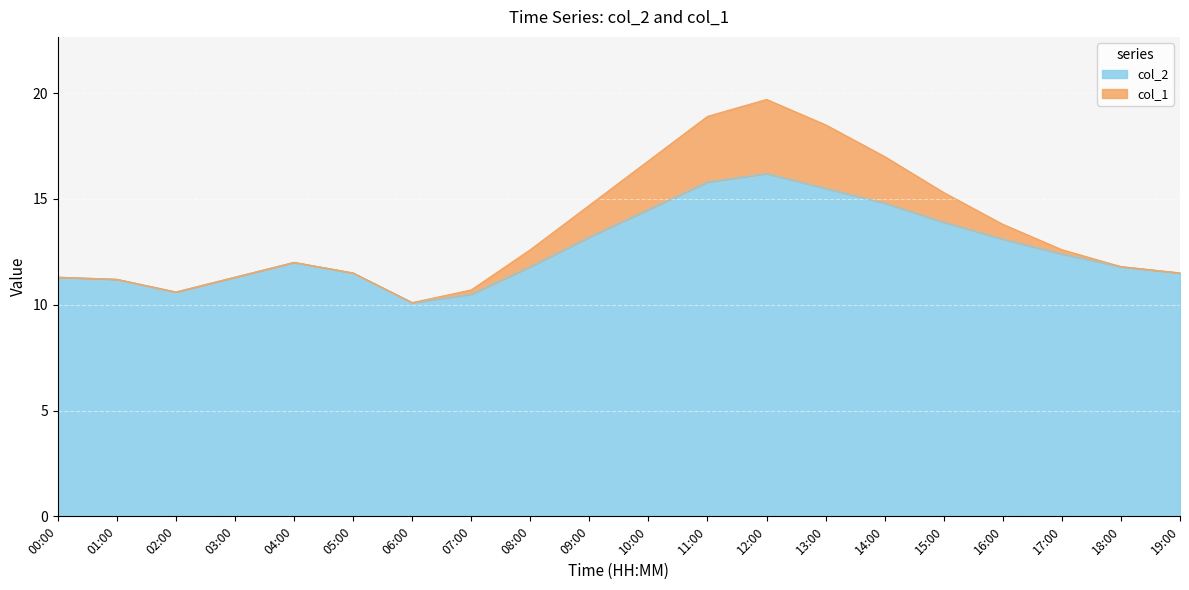

At how many categories does at least one series exceed 13?

8